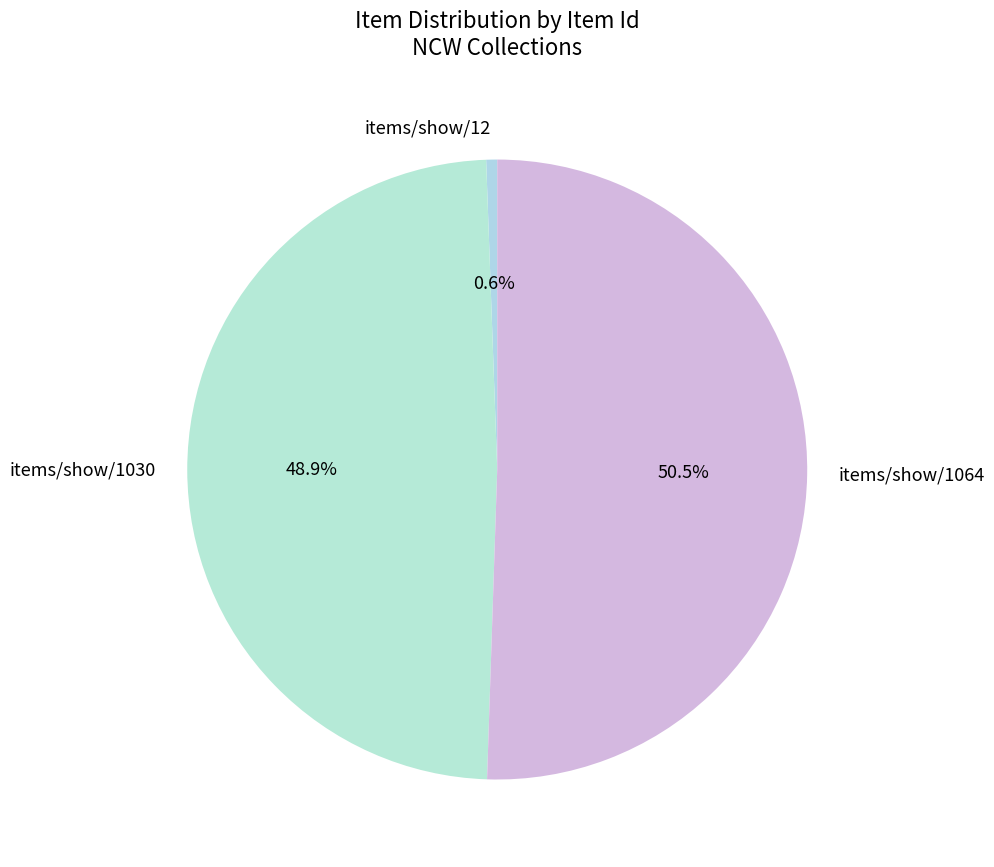

Count the number of slices in the pie.

3